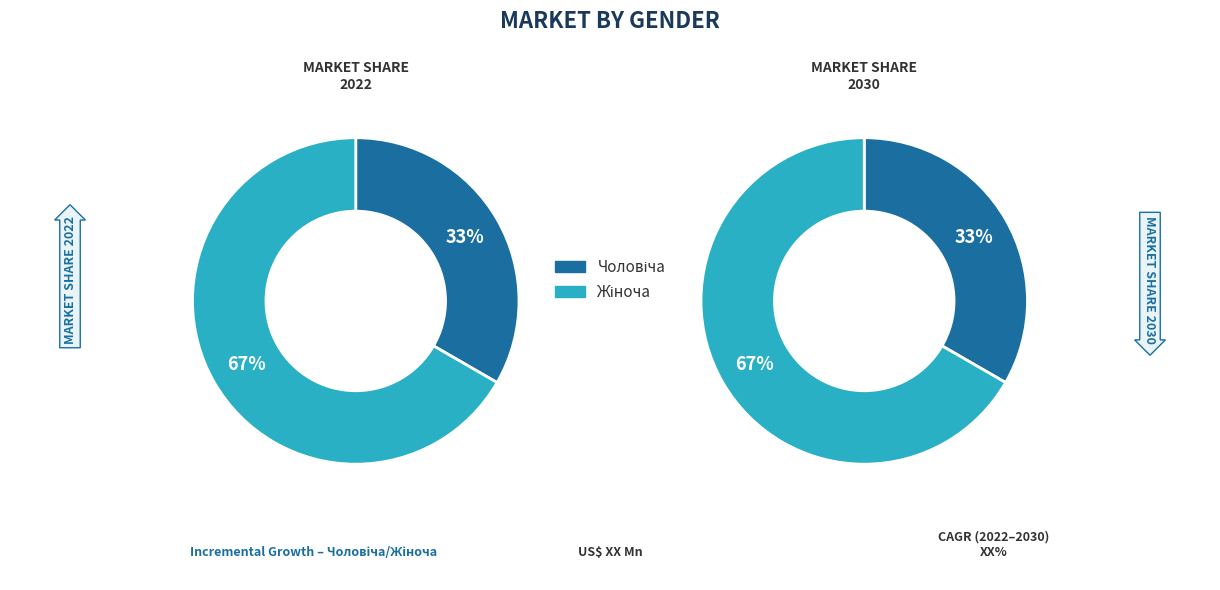

Count the number of slices in the pie.

2